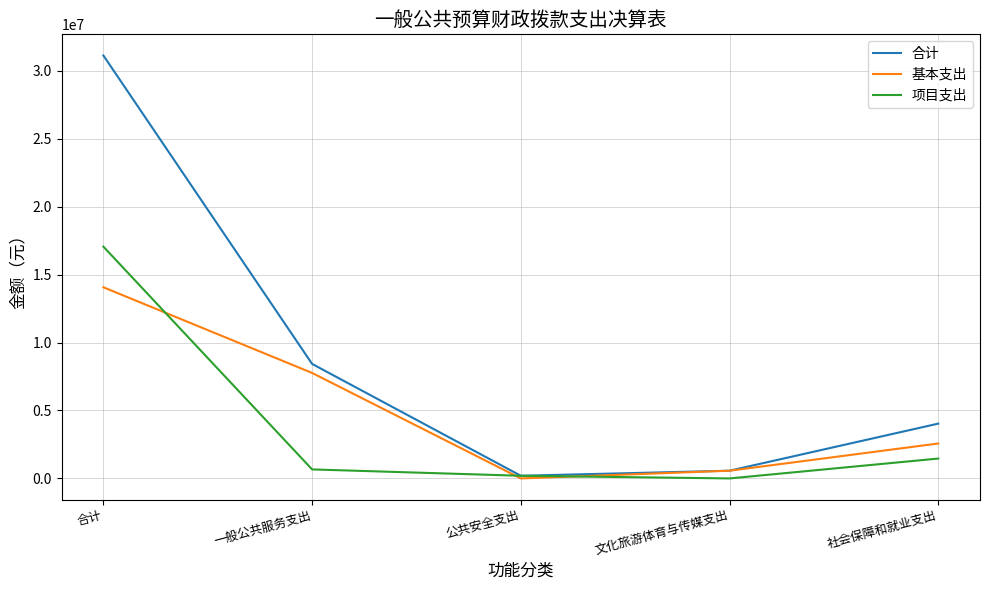

What is the difference between the second highest and minimum values in the 项目支出 series?

1462119.0